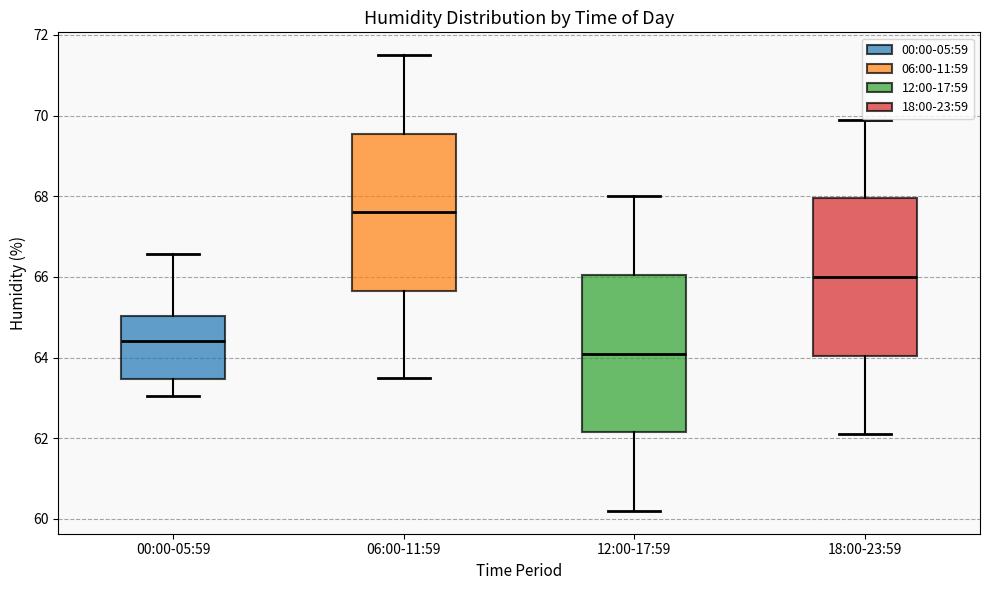

Which box's median line is the highest?

06:00-11:59